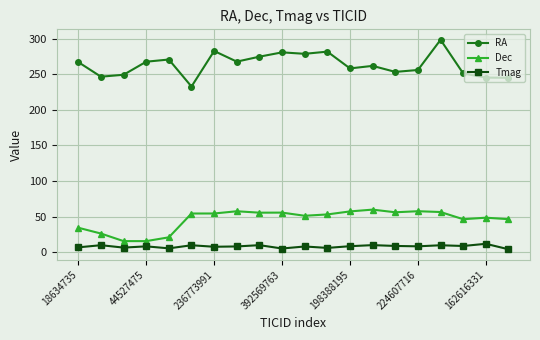

True or false: RA and Tmag cross at least once.

False